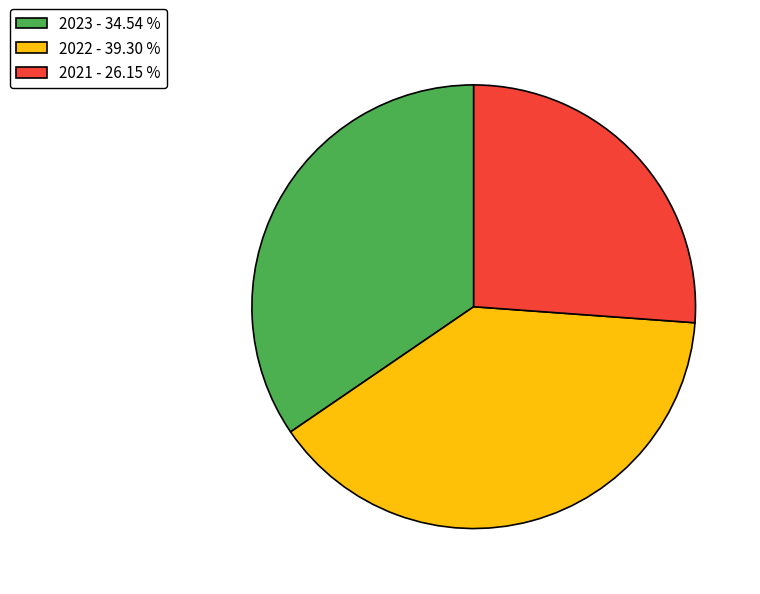

Between 2023 - 34.54 % and 2022 - 39.30 %, which is larger?

2022 - 39.30 %